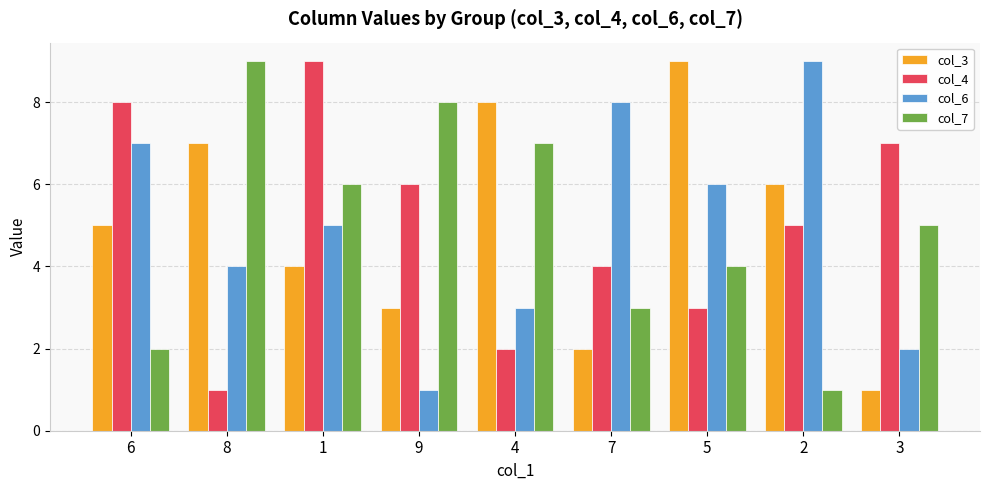

What is the difference between the col_7 values at 3 and 6?

3